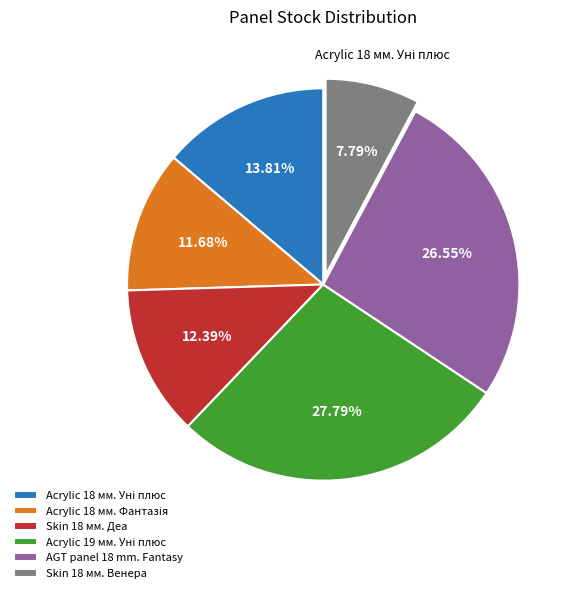

Which slice is the smallest?

Skin 18 мм. Венера